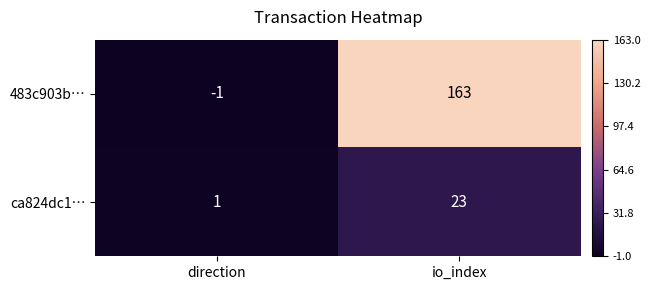

What is the difference between the ca824dc1… values at direction and io_index?

22